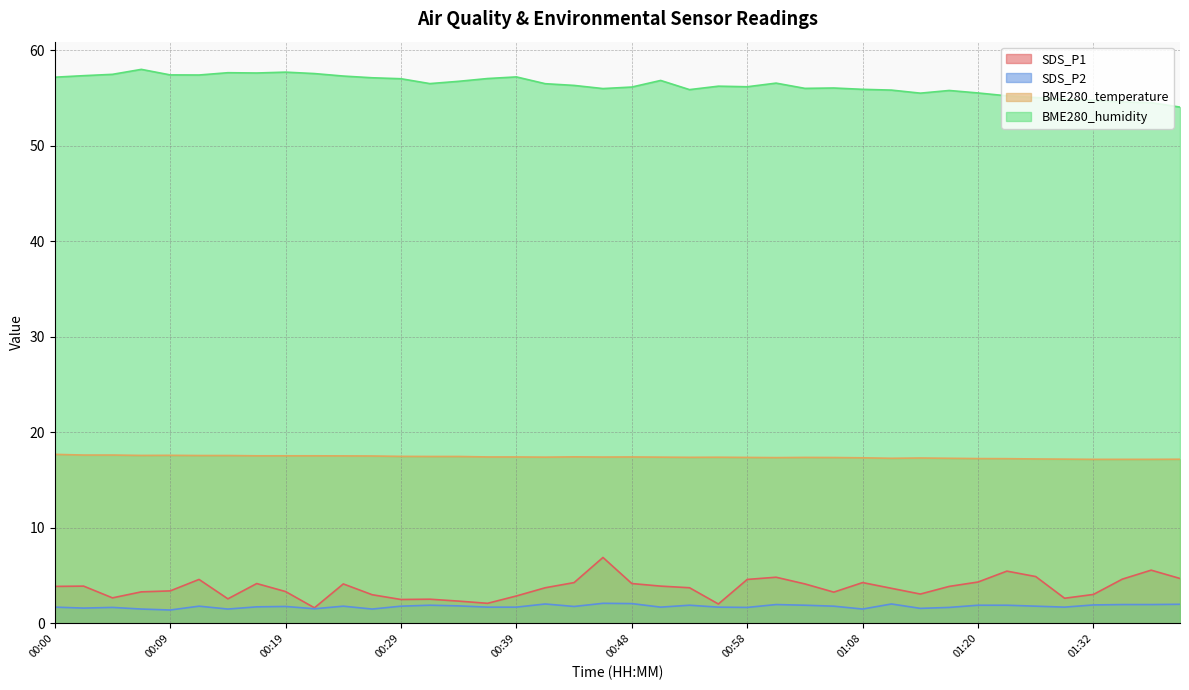

Where is SDS_P1 nearest to the value 4?

00:02